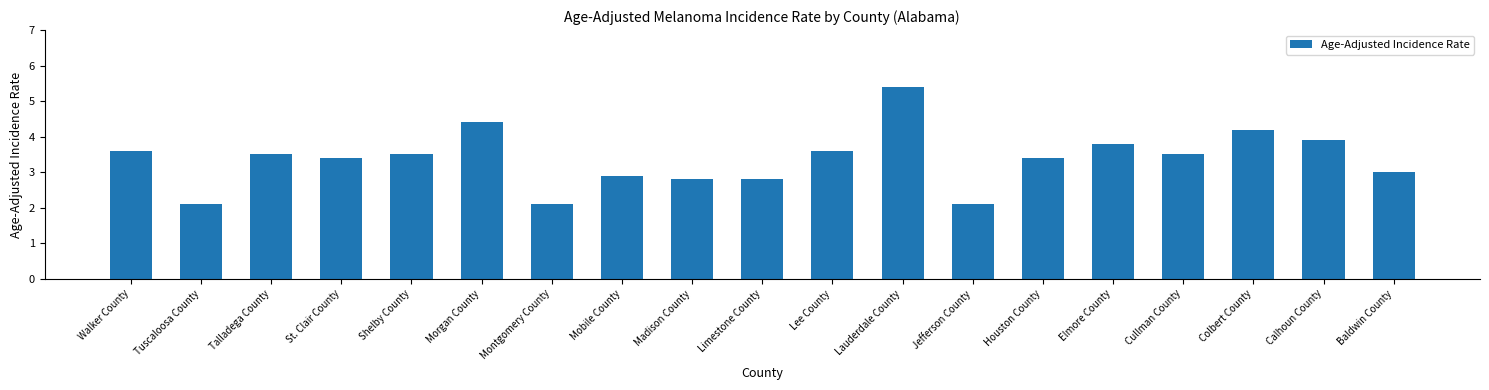

What is the change in value from St. Clair County to Jefferson County?

-1.3